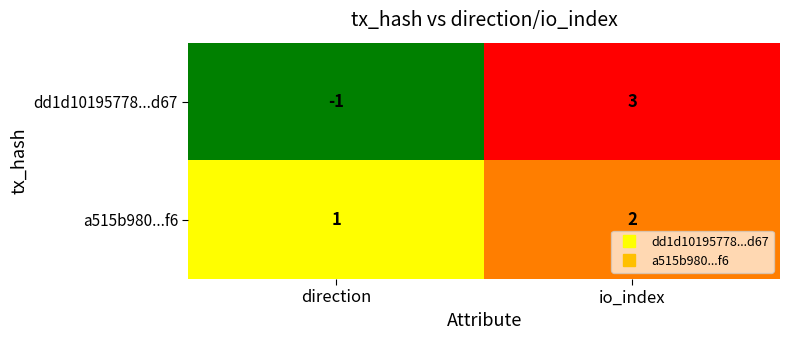

Which category has the highest value across all series?

io_index